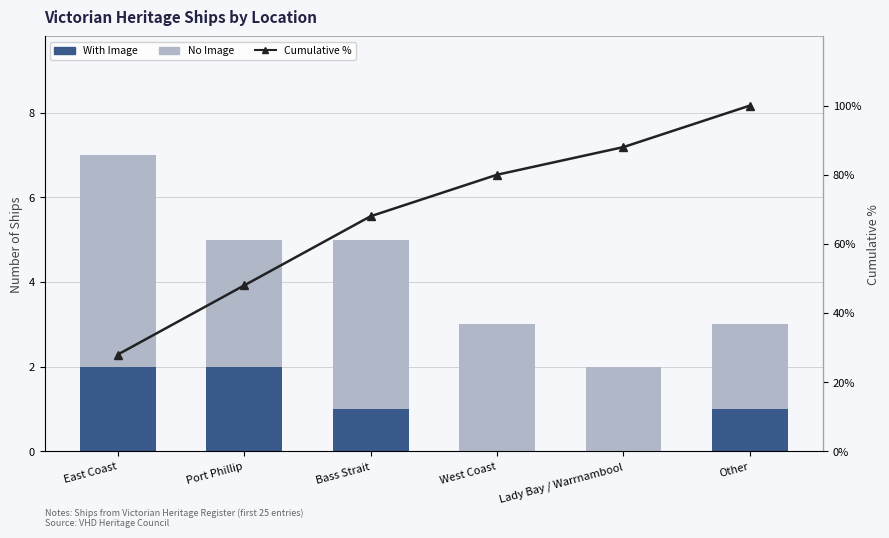

What position from the left is East Coast?

1